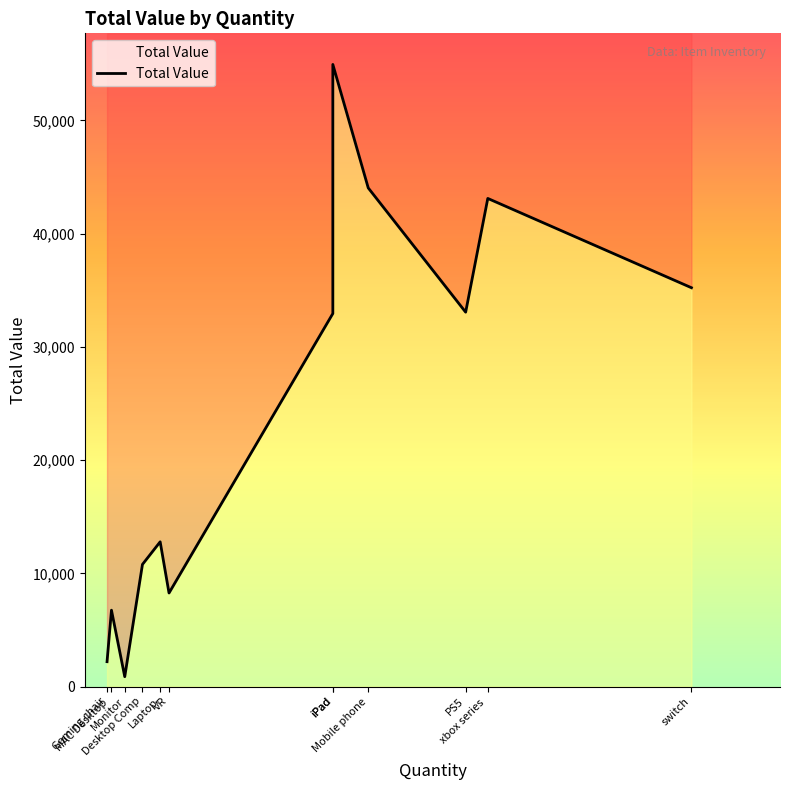

Between switch and Mobile phone, which is larger?

Mobile phone